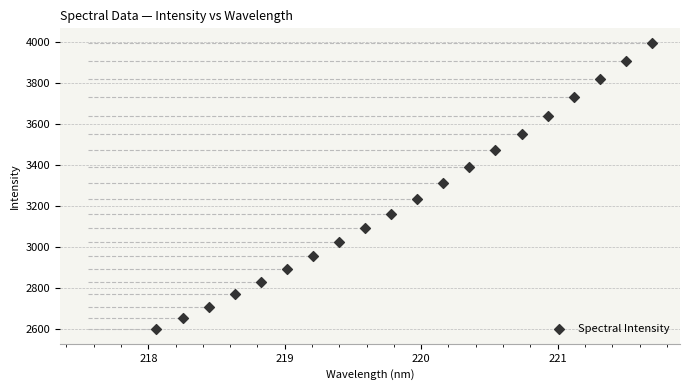

What is the range of Y values (max minus min)?

1398.9